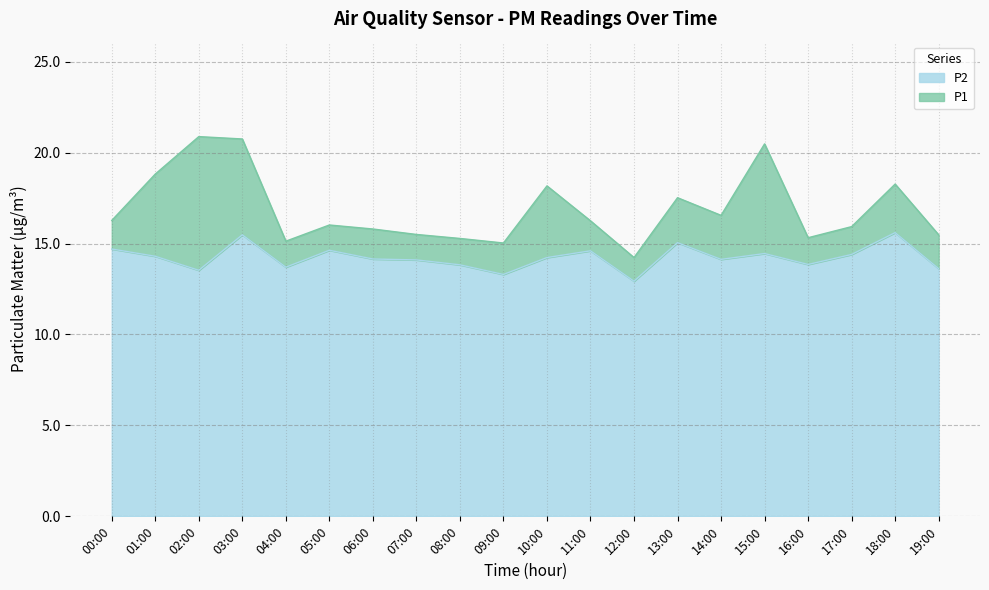

What is the label of the 20th point from the left?

19:00